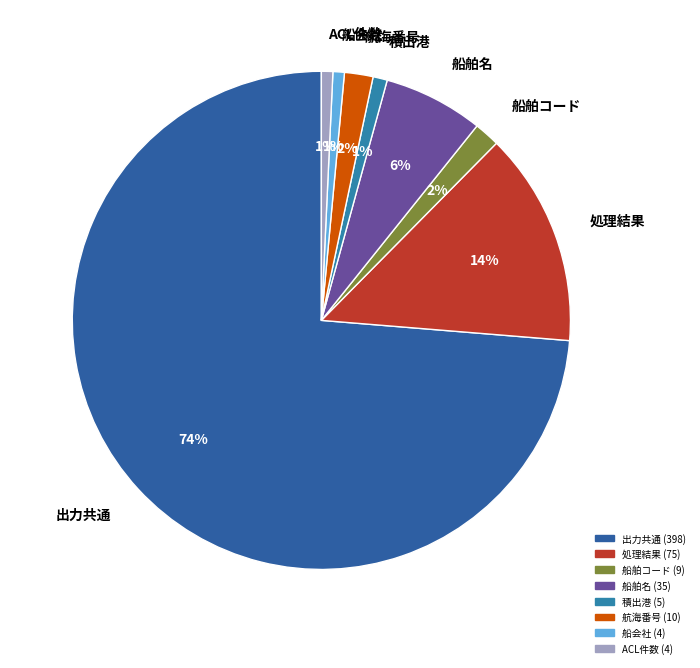

To the nearest percent, what percentage of the pie is 航海番号?

2%